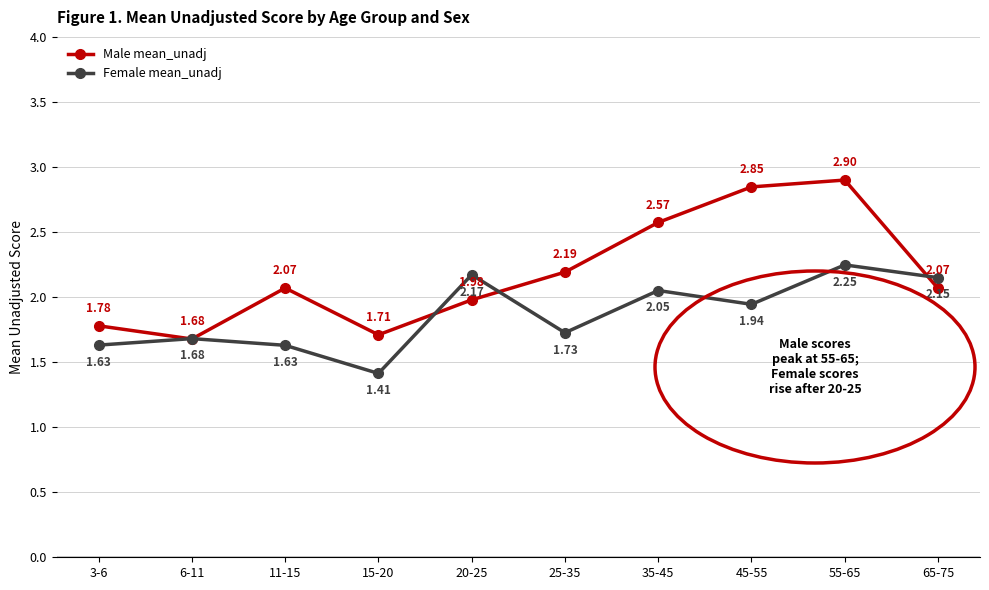

In Male mean_unadj, how many points are lower than both neighbors (excluding endpoints)?

2